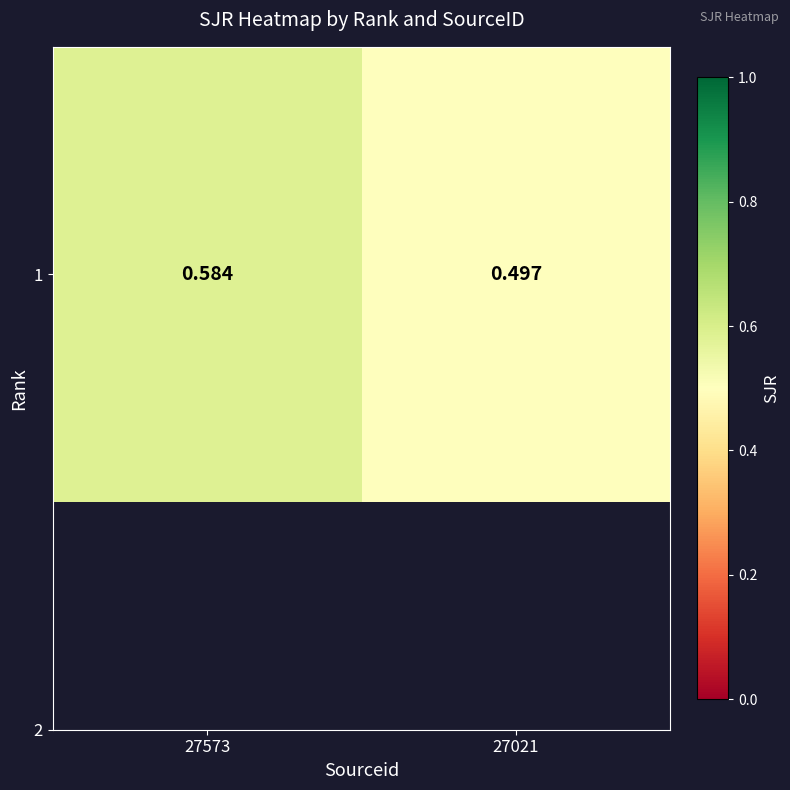

Reading right to left, what are all the values shown in this chart?

27021=0.5	27573=0.6